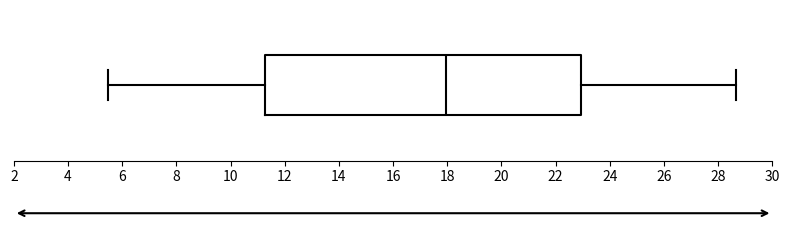

Read this box plot against the x-axis: the position of the median line, the range covered by the box, and the ends of both whiskers. The values are not printed on the chart, so give them approximately, as read against the axis.

median 18.0, box 11.2 to 23.0, whiskers 5.4 to 28.6